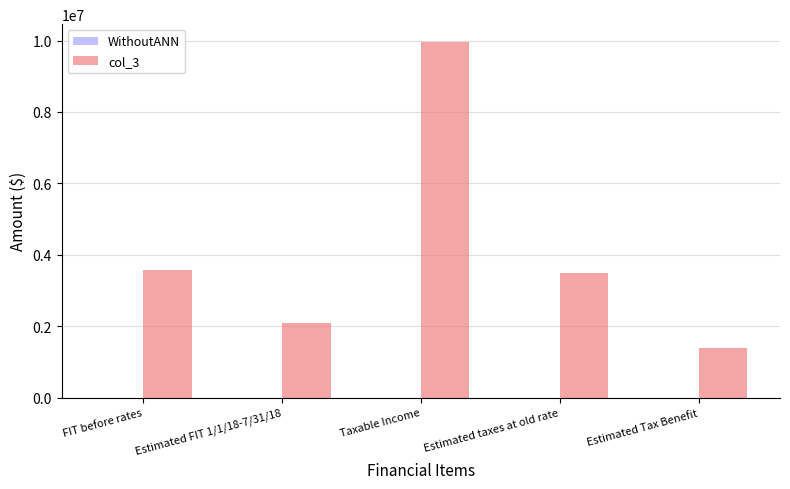

What is the sum of all values?

20519831.7